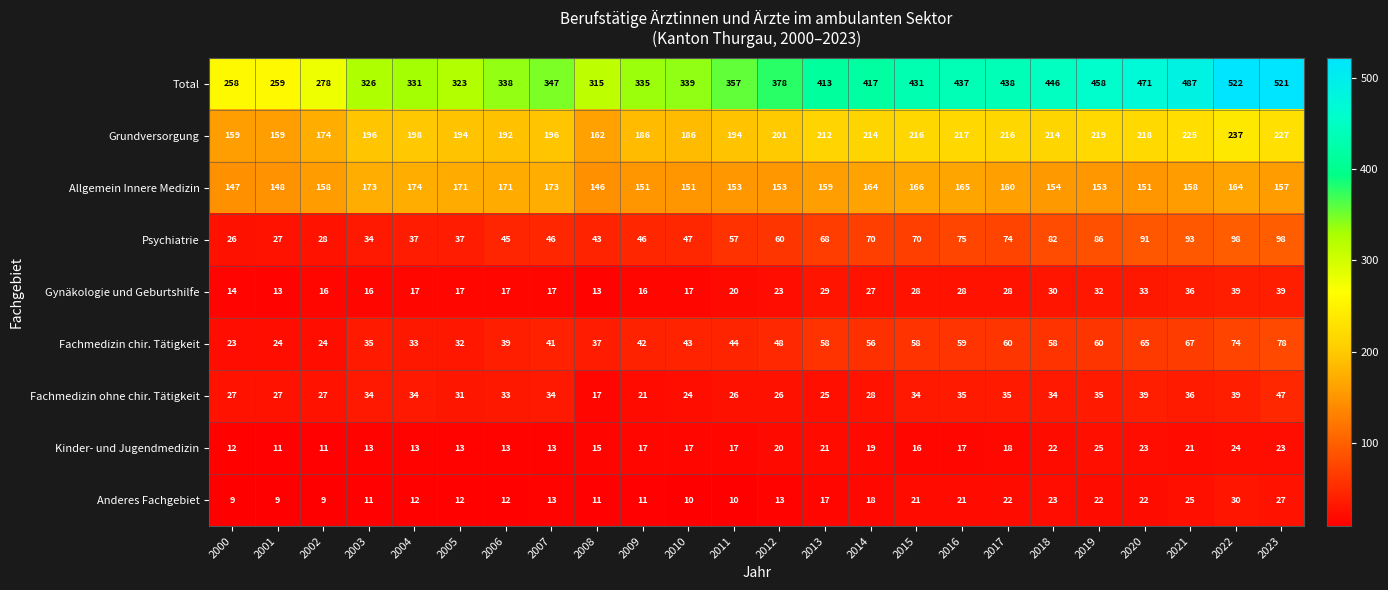

Rank the series by their maximum value, from highest to lowest.

Total, Grundversorgung, Allgemein Innere Medizin, Psychiatrie, Fachmedizin chir. Tätigkeit, Fachmedizin ohne chir. Tätigkeit, Gynäkologie und Geburtshilfe, Anderes Fachgebiet, Kinder- und Jugendmedizin